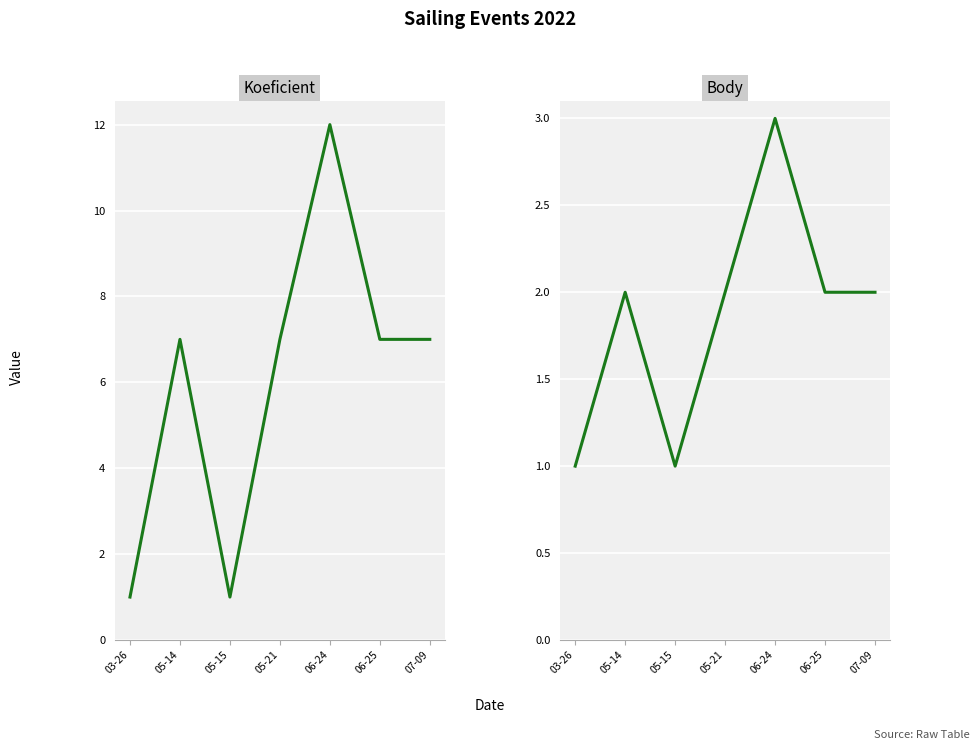

At which label is Body closest to 2?

05-14